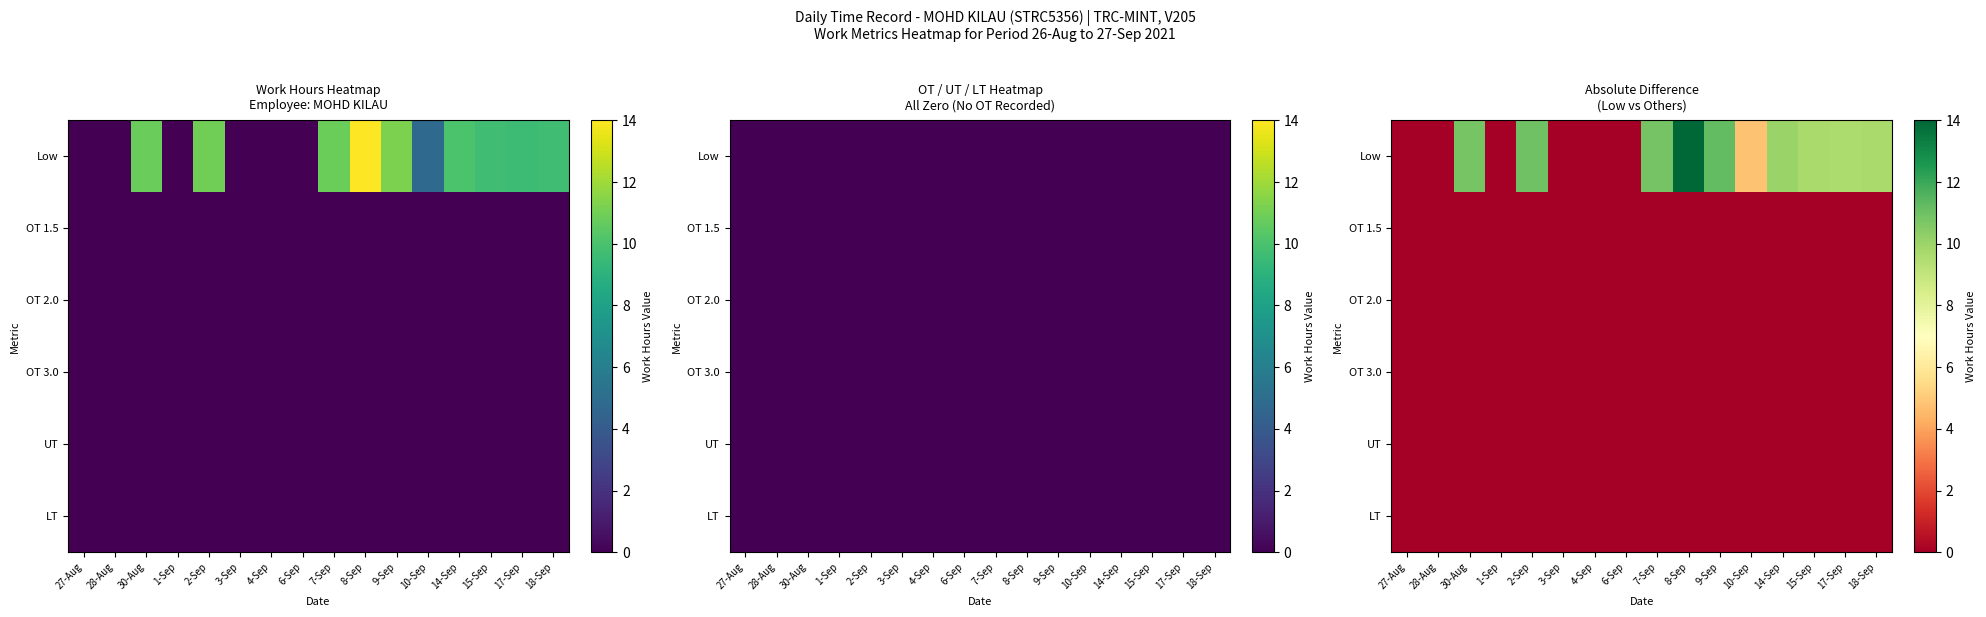

What is the sum of the Low values at 1-Sep and 10-Sep?

4.8